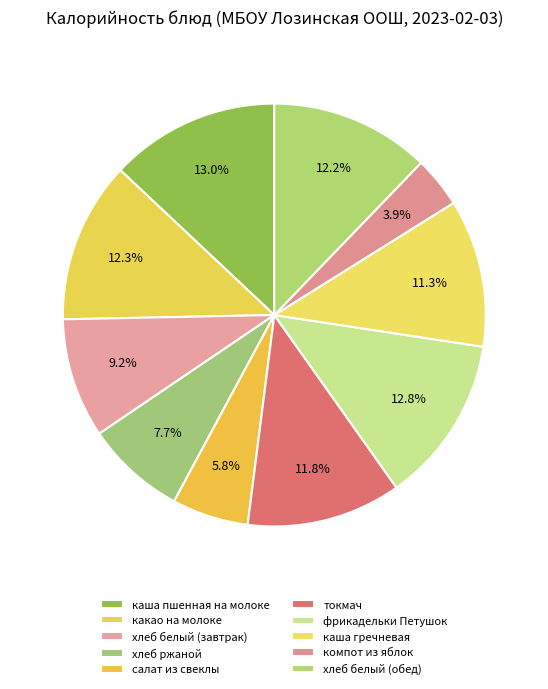

Count the number of slices in the pie.

10